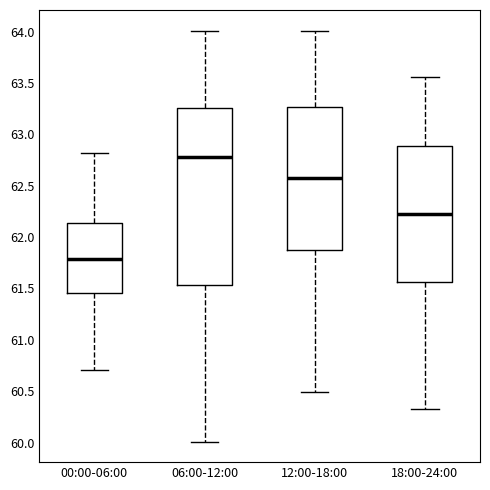

Reading left to right, transcribe this box plot: for each box, give where its median line is, the range the box spans, and where its two whiskers end, as read against the y-axis. The values are not printed on the chart, so give them approximately, as read against the axis.

00:00-06:00: median 61.80, box 61.45 to 62.15, whiskers 60.70 to 62.80
06:00-12:00: median 62.80, box 61.55 to 63.25, whiskers 60.00 to 64.00
12:00-18:00: median 62.60, box 61.85 to 63.25, whiskers 60.50 to 64.00
18:00-24:00: median 62.20, box 61.55 to 62.90, whiskers 60.35 to 63.55